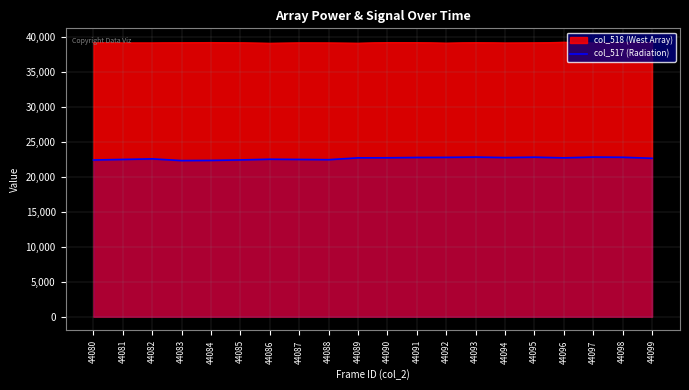

At which category does the chart reach its peak across all series?

44093